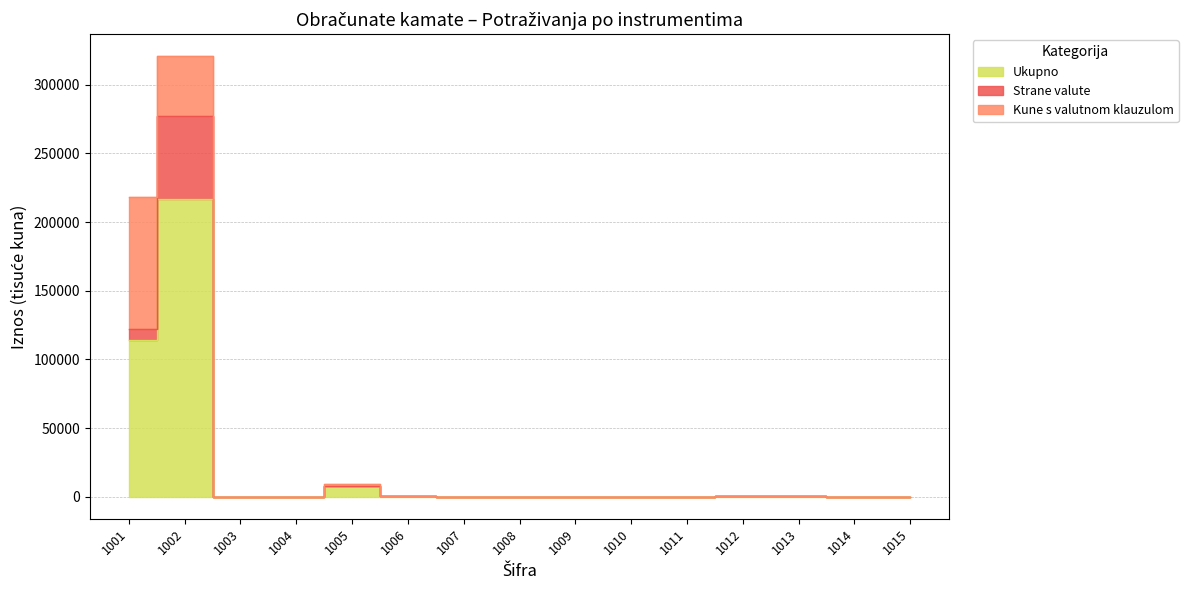

Between 1001 and 1007, which series saw the biggest shift?

Ukupno